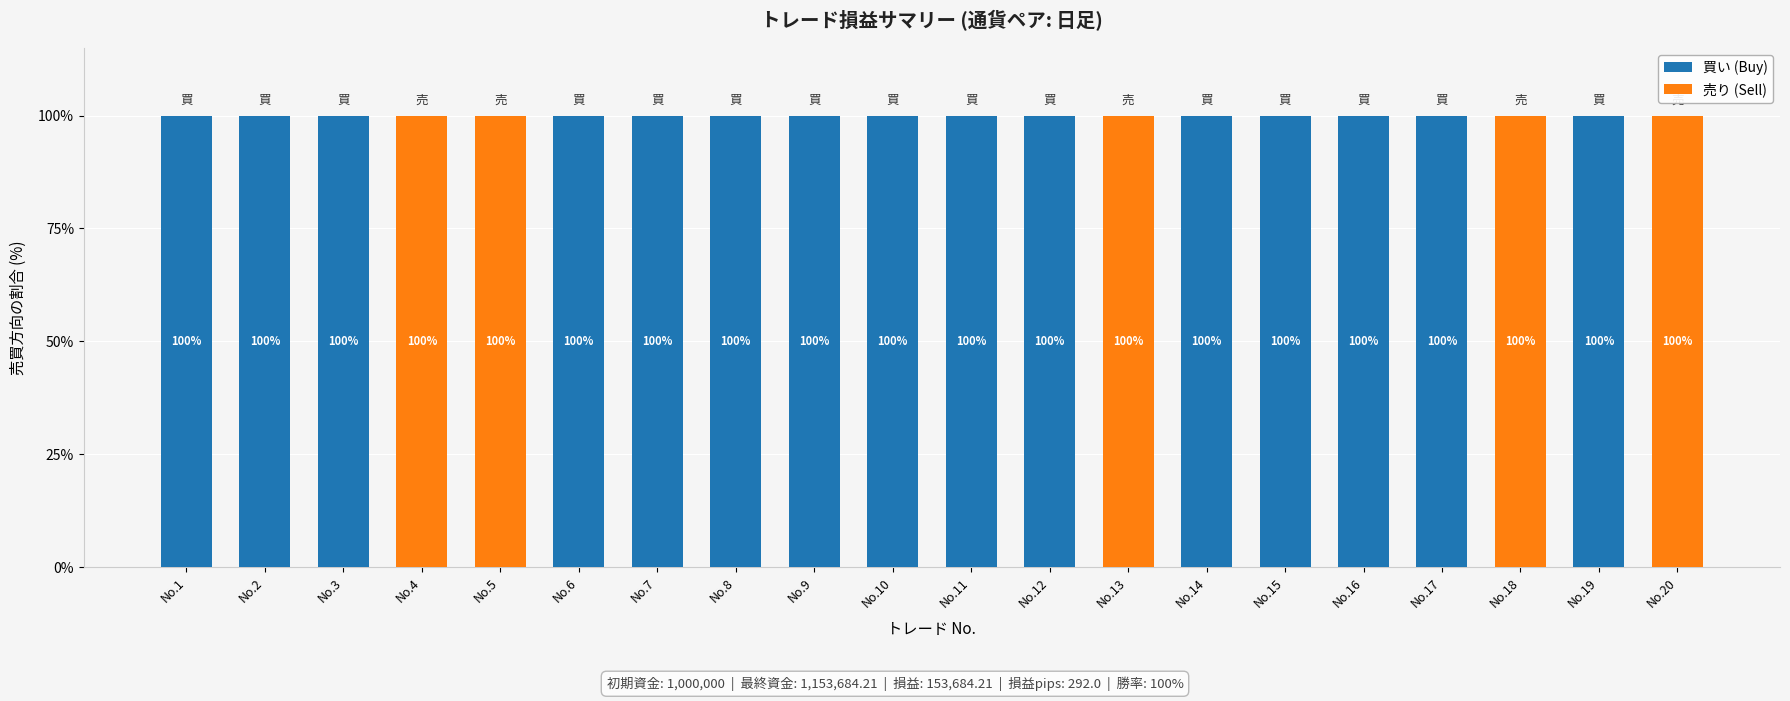

The 買い (Buy) series shows 44 at No.13. True or false?

False